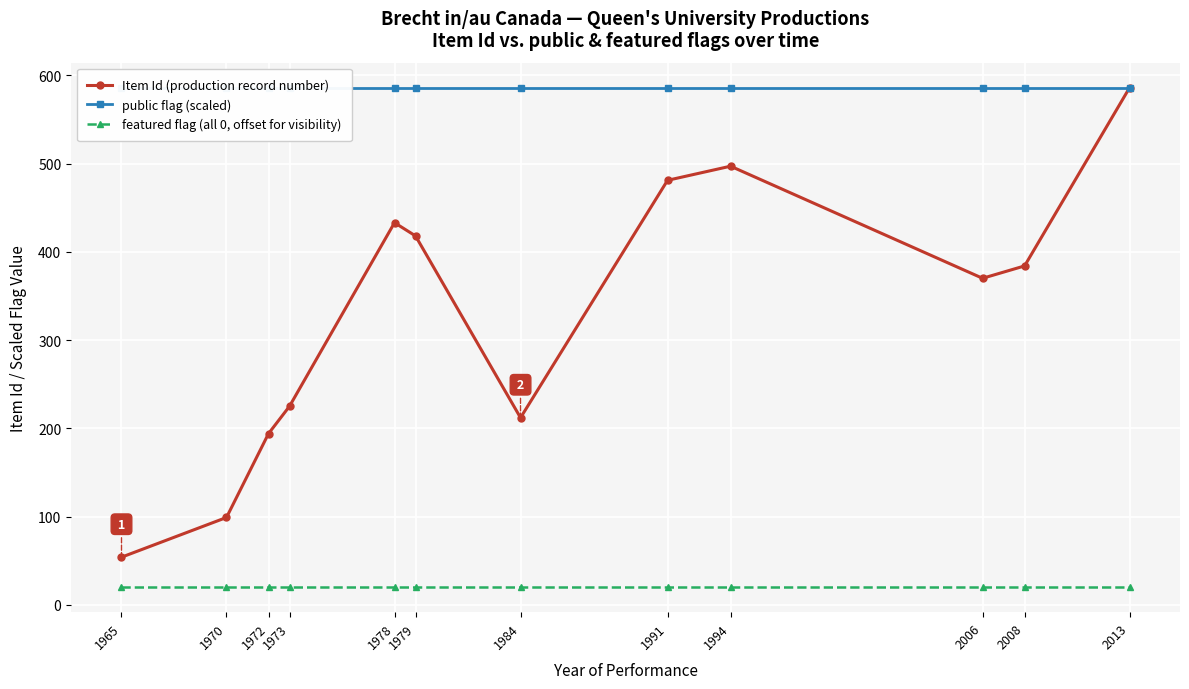

Which category has the lowest value in the public flag (scaled) series?

1965